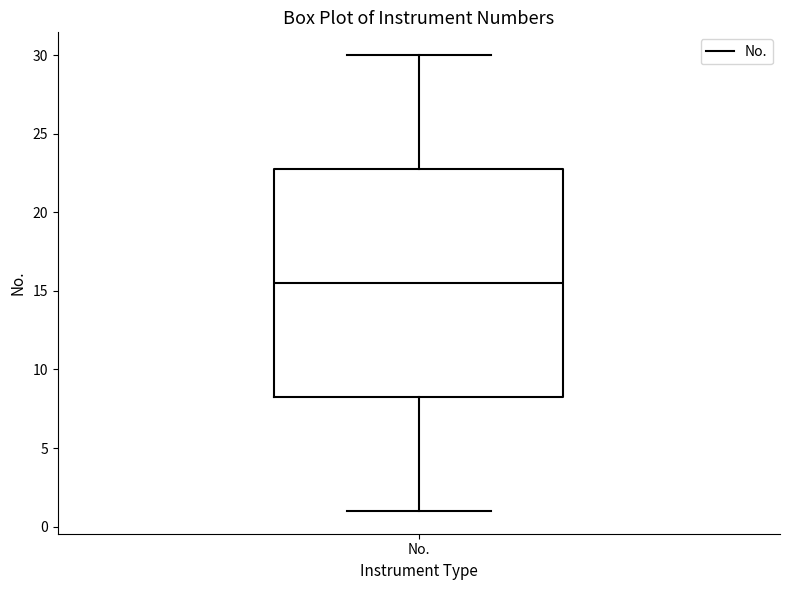

Where is the lower edge of the box for No. on the y-axis? The values are not printed on the chart, so give them approximately, as read against the axis.

8.5